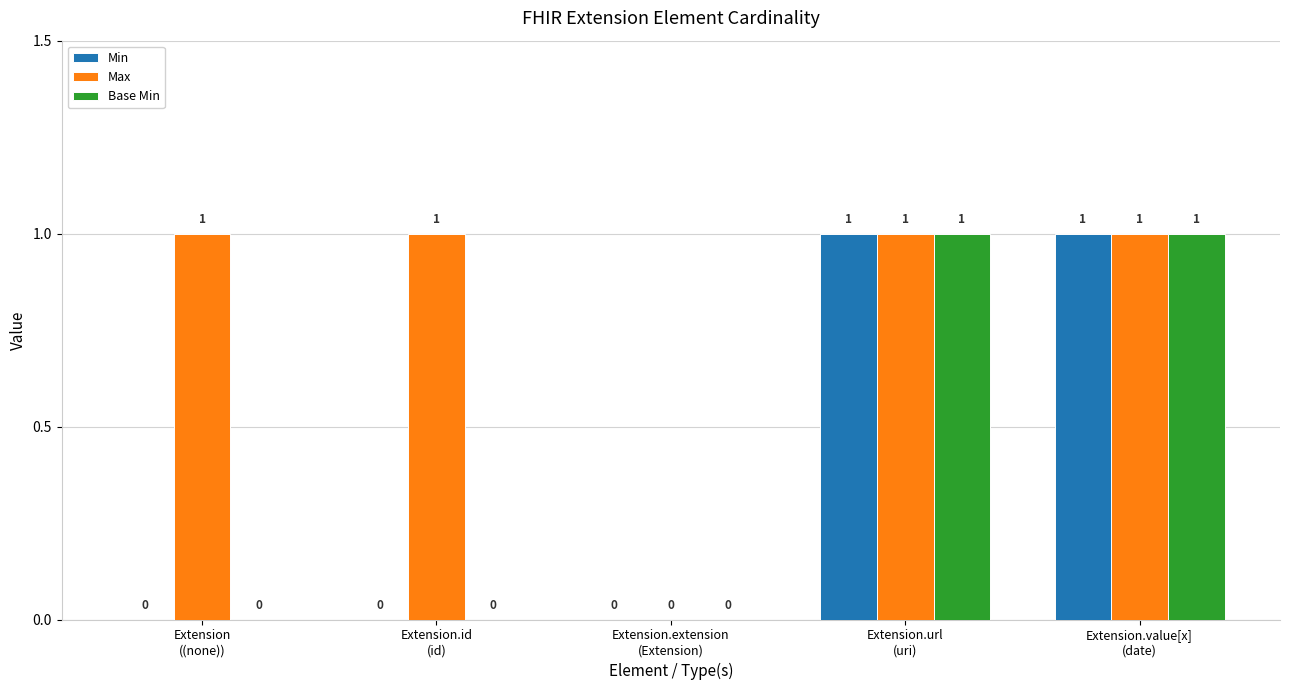

How many Min values are between 0 and 1?

5